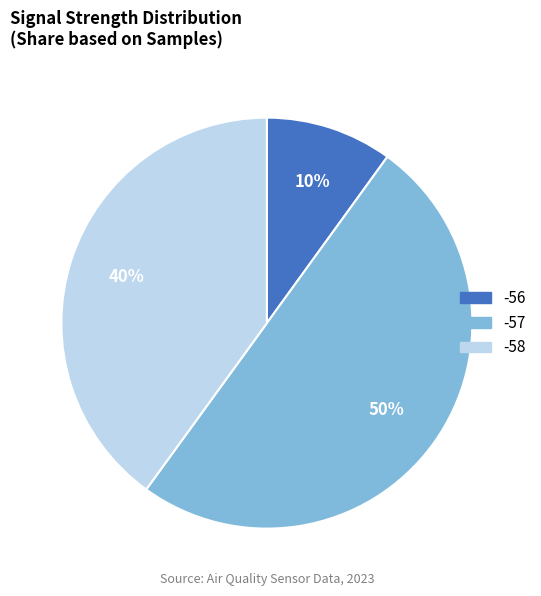

To the nearest percent, what is the combined percentage of -58 and -57?

90%